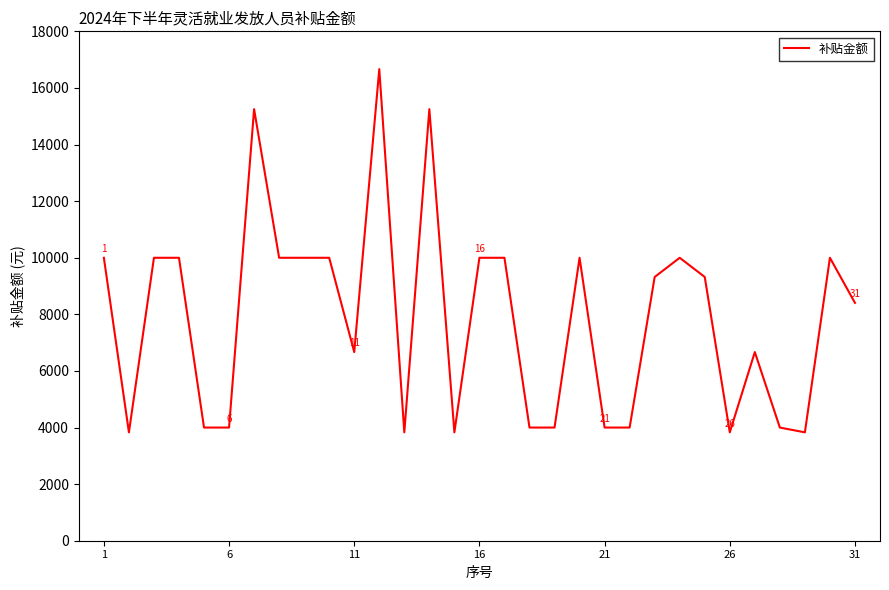

What is the difference between the maximum and minimum values?

12834.4